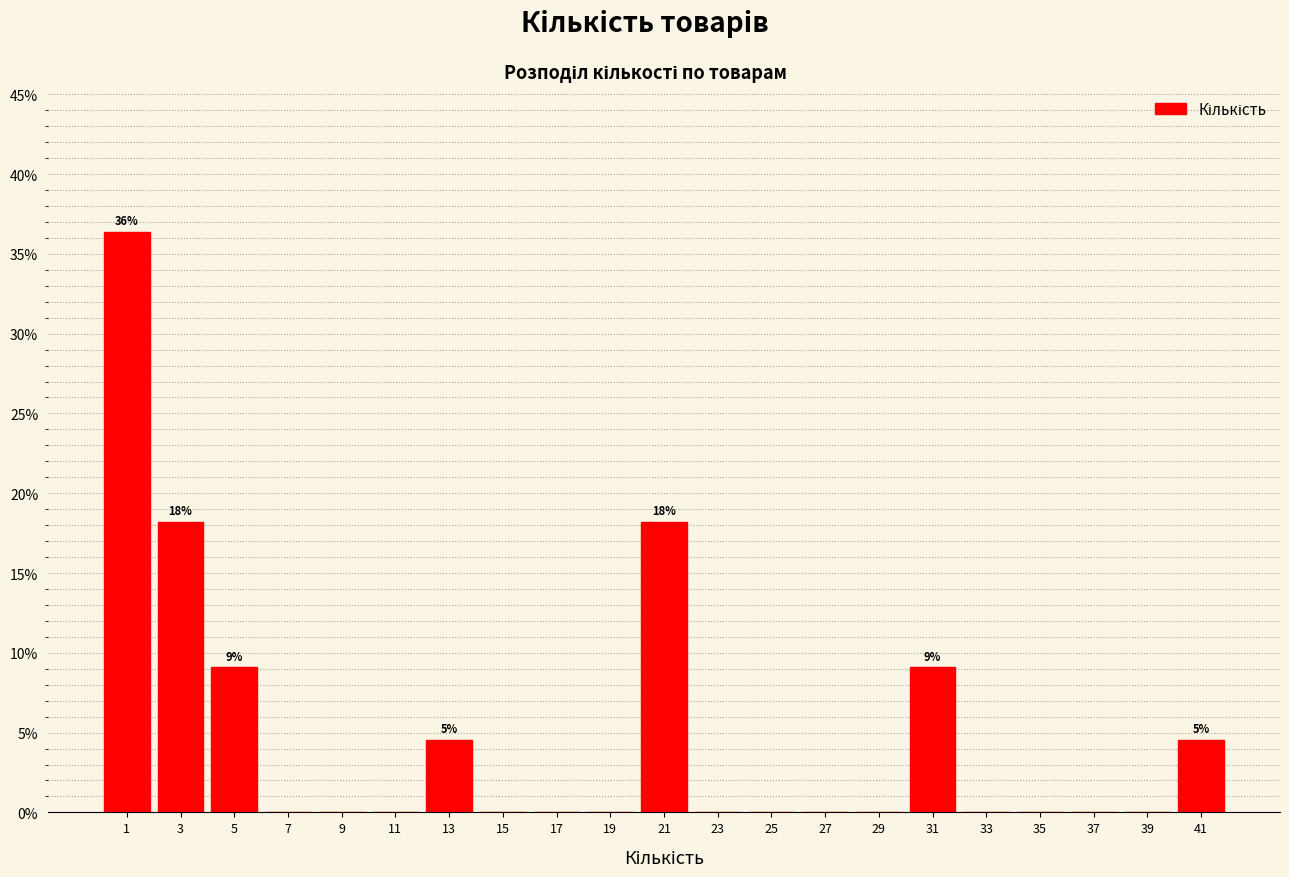

Which range on the x-axis has the tallest bar?

0 to 2